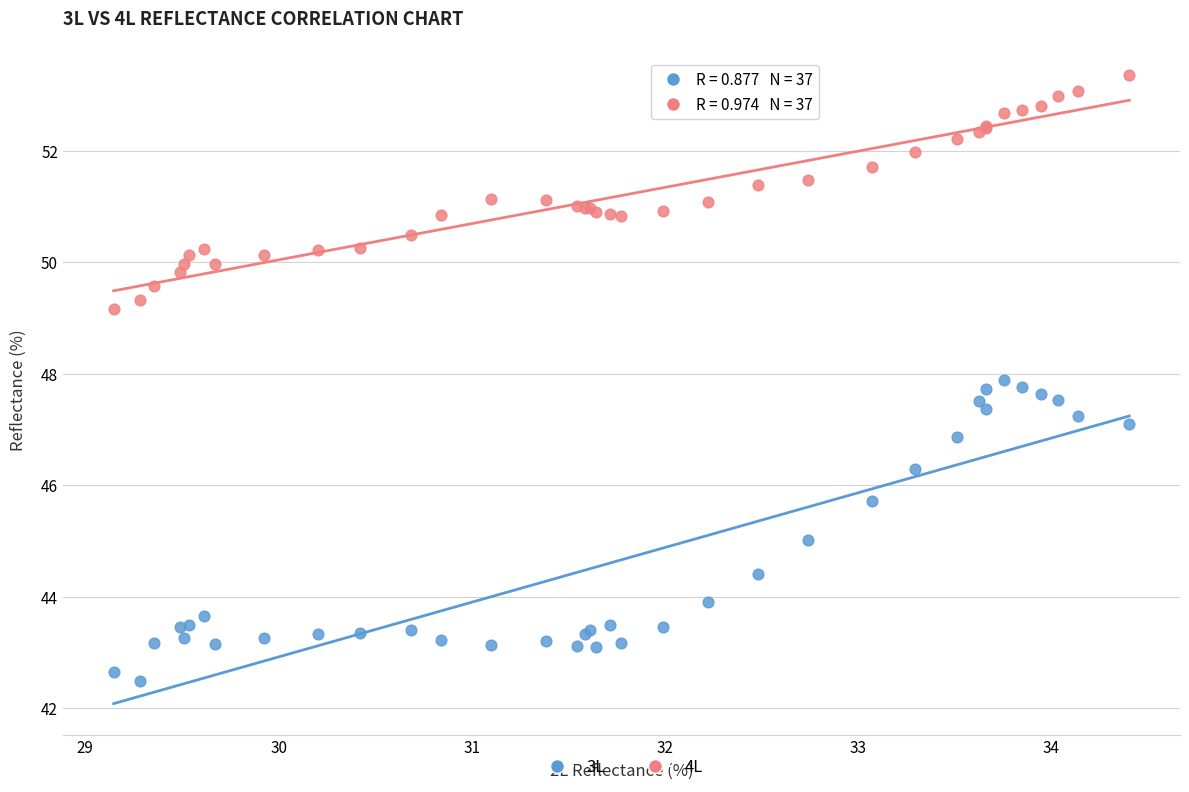

Which series contains the highest Y value?

4L